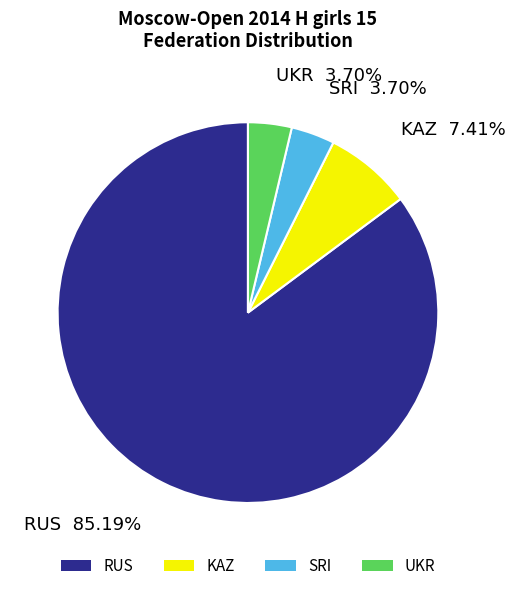

What percentage is the KAZ slice, to the nearest percent?

7%